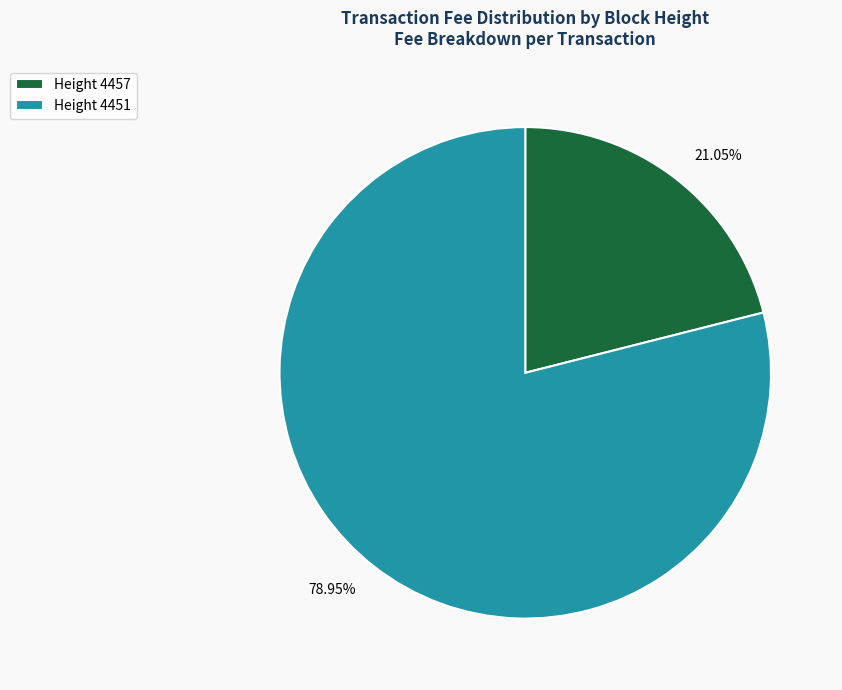

Which has a higher value, 78.95% or 21.05%?

78.95%